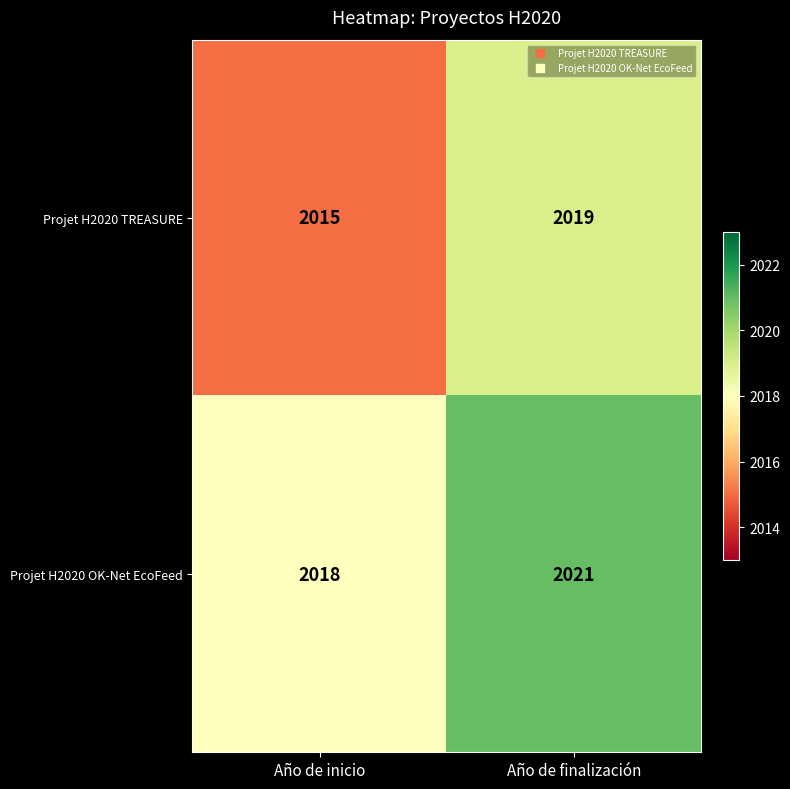

Rank the series at Año de inicio from highest to lowest value.

Projet H2020 OK-Net EcoFeed, Projet H2020 TREASURE